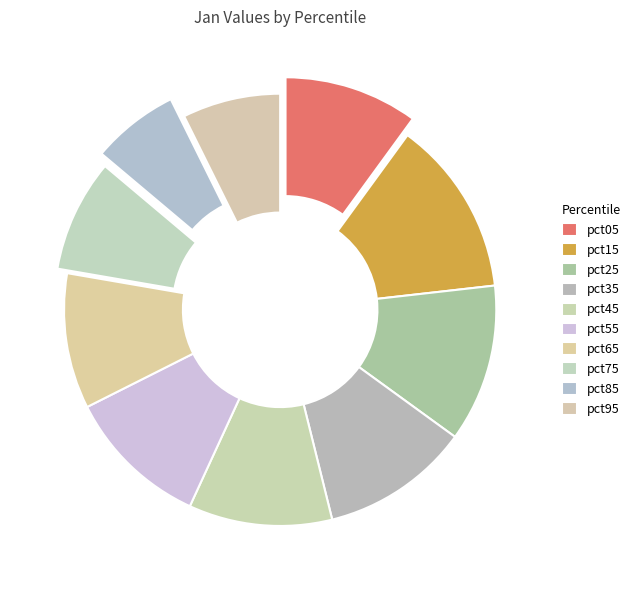

The pct75 slice represents 1% of the pie. True or false?

False